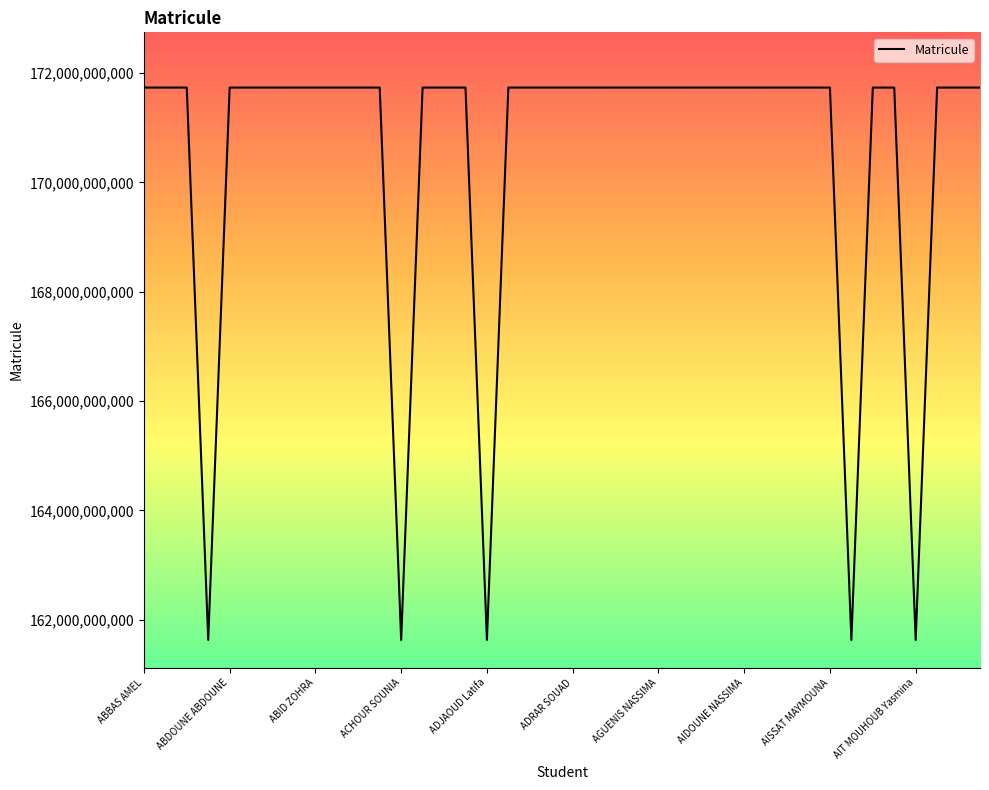

What is the minimum value shown in the chart?

161633004356